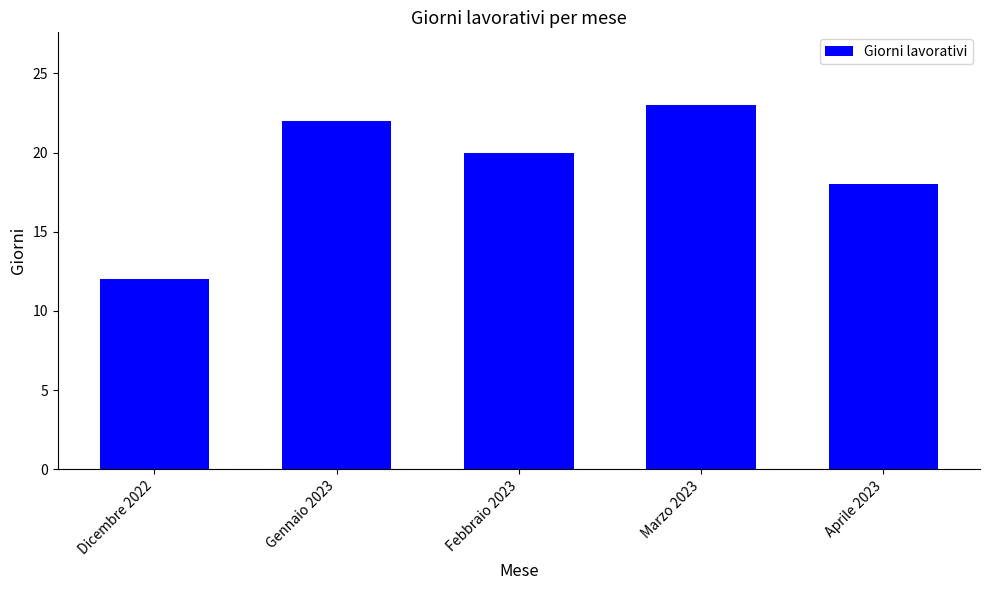

What is the value of the 2nd bar from the left?

22